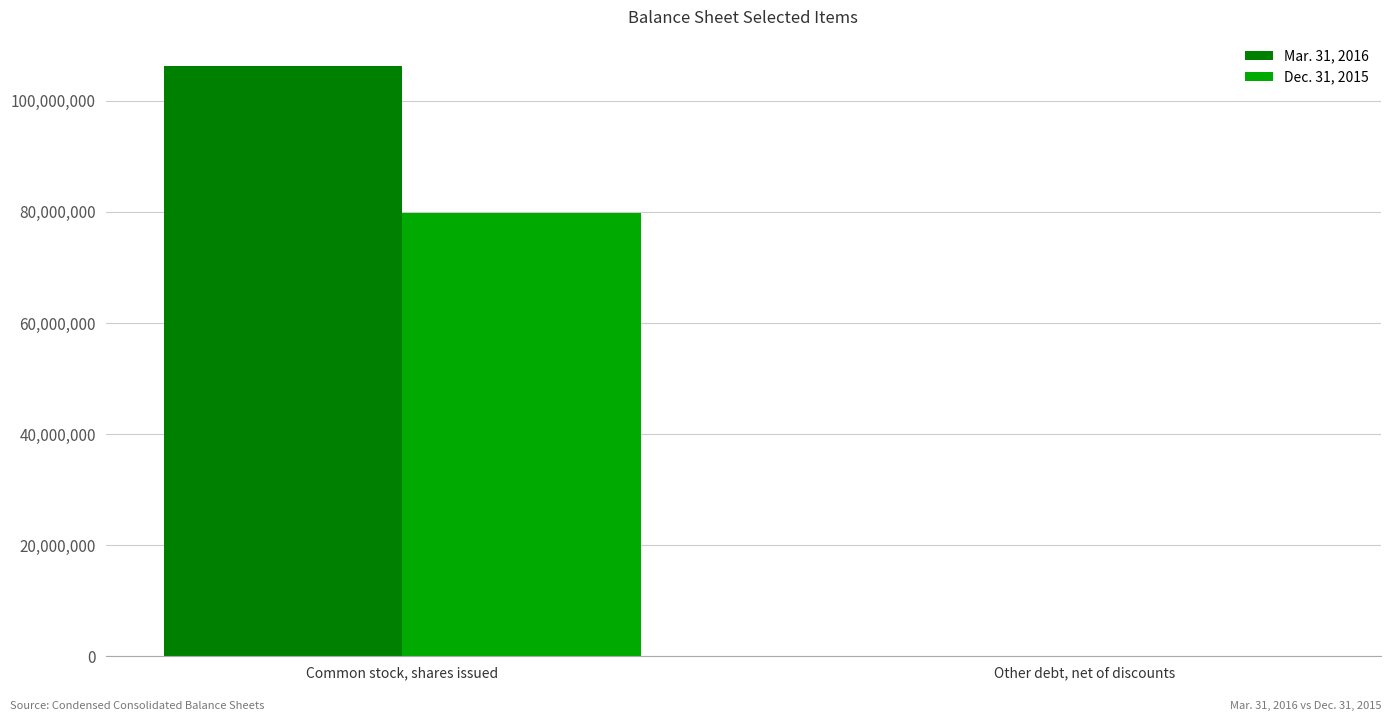

How many distinct data groups are displayed?

2